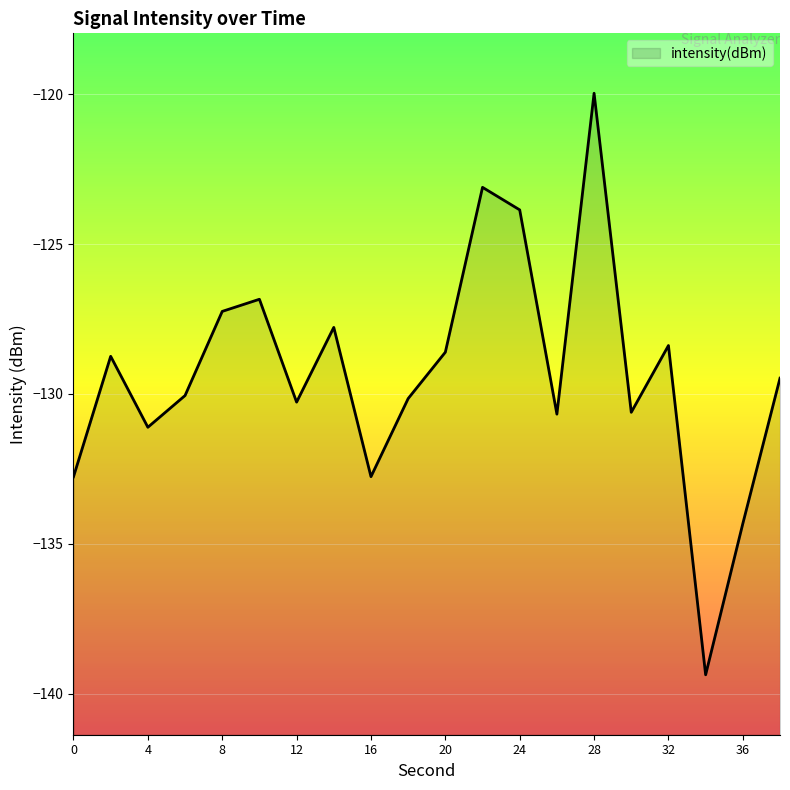

Rank the categories by value from lowest to highest.

34, 36, 0, 16, 4, 26, 30, 12, 18, 6, 38, 2, 20, 32, 14, 8, 10, 24, 22, 28